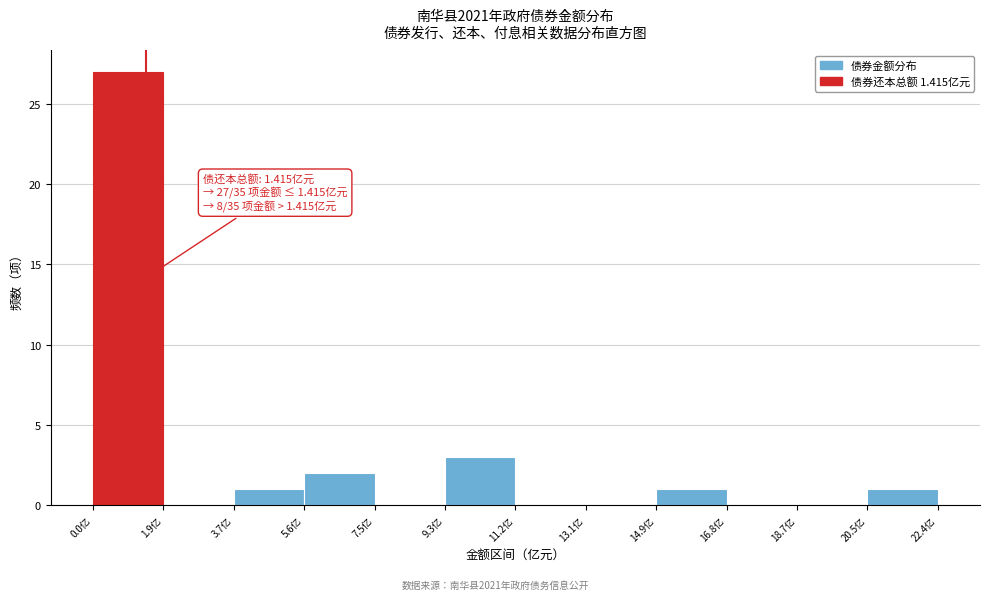

Over which range of the x-axis is the bar tallest?

0.0 to 1.8